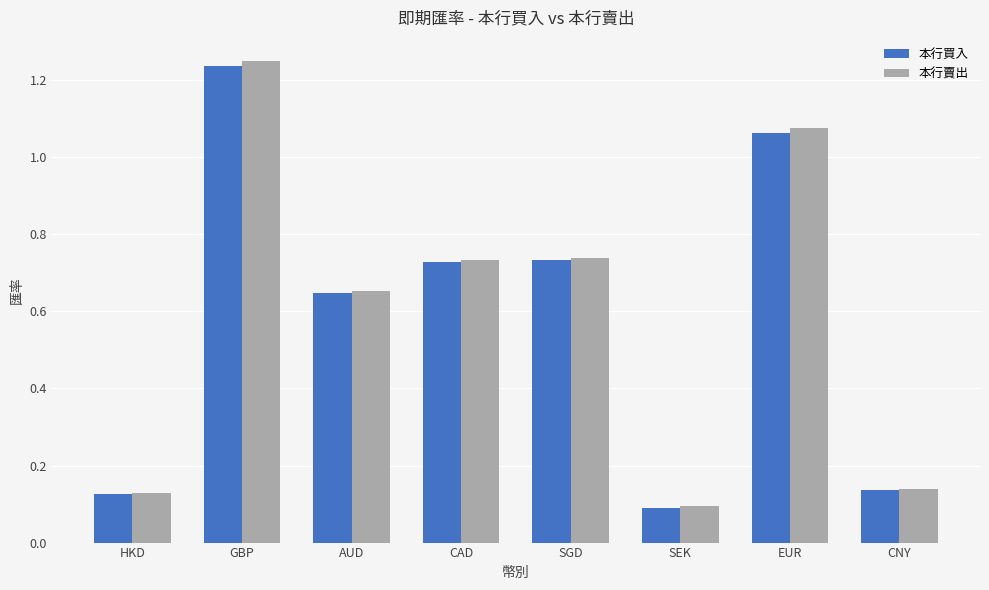

The value of 本行買入 at HKD is 0.1. True or false?

True